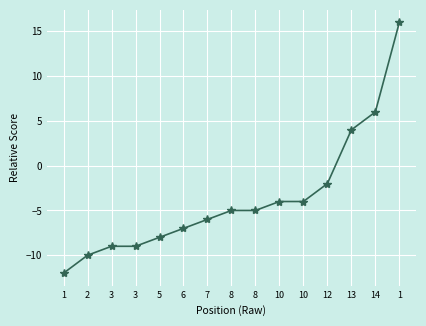

List the labels in order of value, smallest first.

1, 2, 3, 3, 5, 6, 7, 8, 8, 10, 10, 12, 13, 14, 1